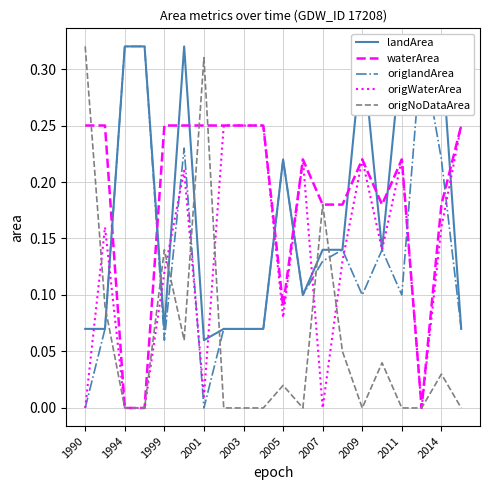

In origlandArea, how many points are higher than both neighbors (excluding endpoints)?

5